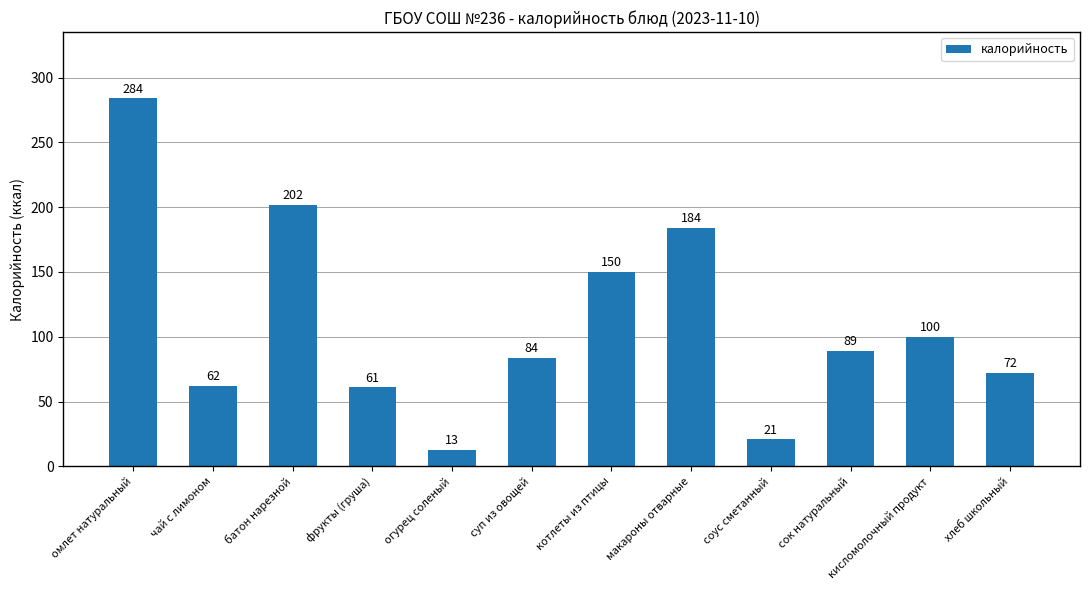

Reading left to right, list all the values displayed in this chart.

284	62	202	61	13	84	150	184	21	89	100	72